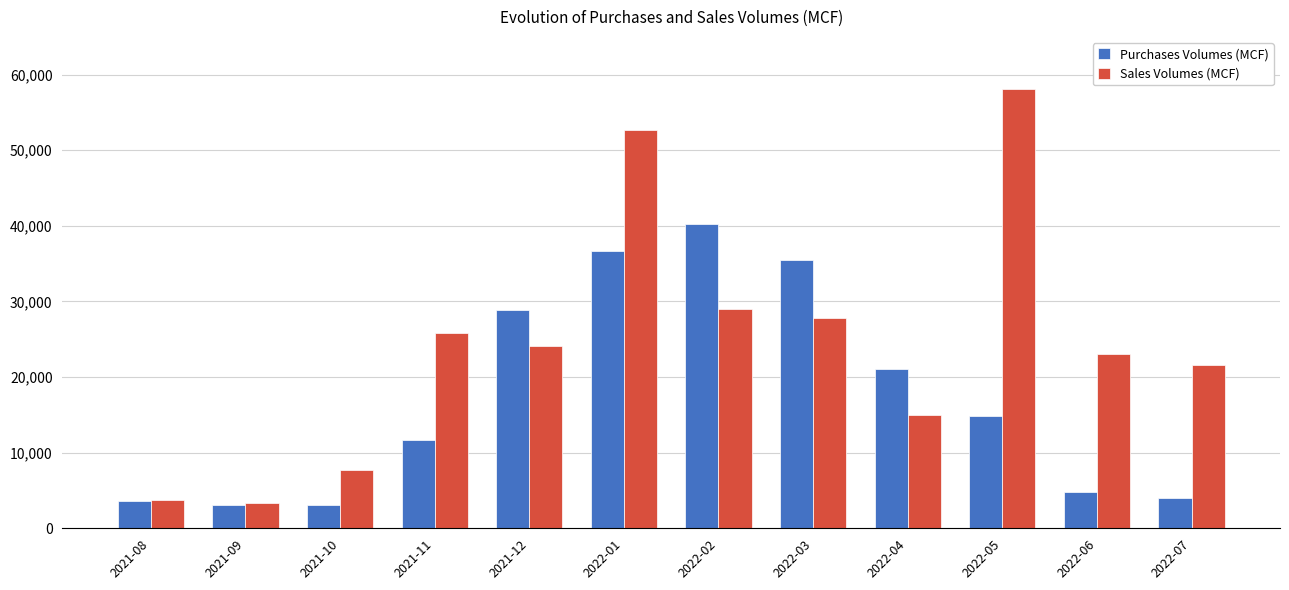

What is the total value across all series at 2022-04?

36080.7